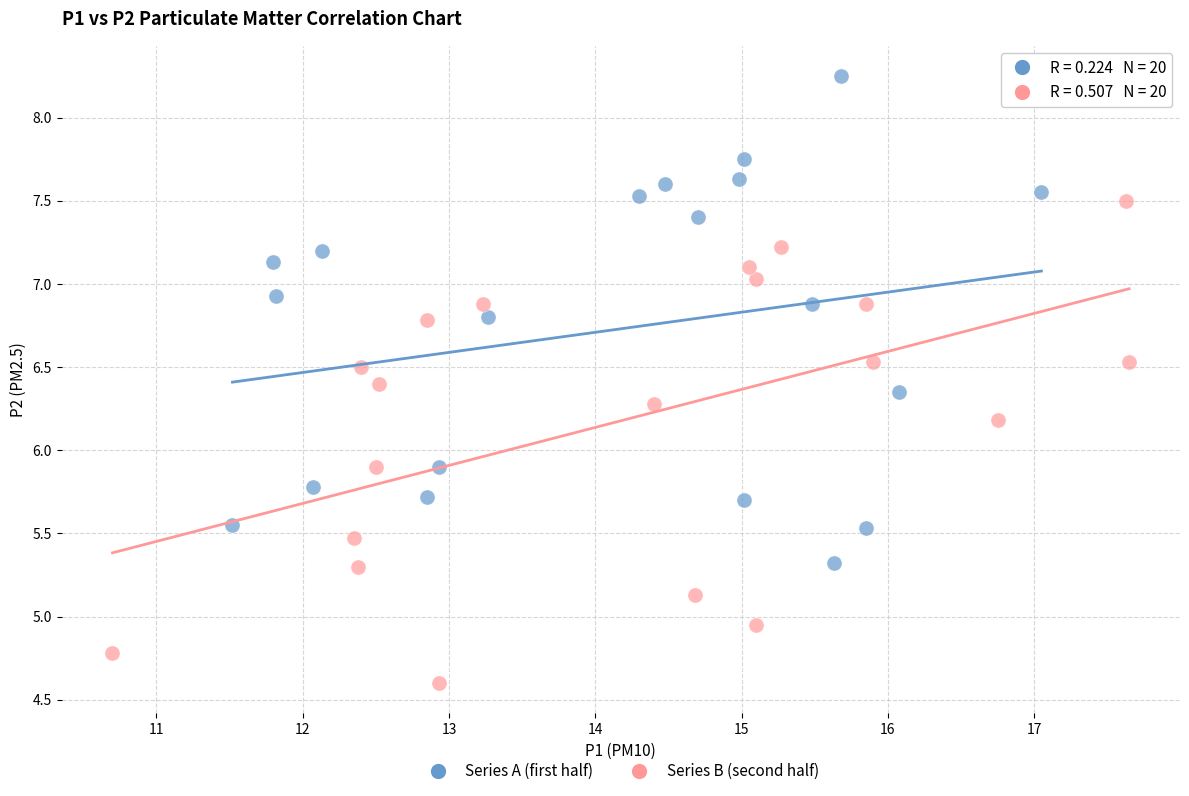

Which series reaches the minimum Y coordinate?

Series B (second half)